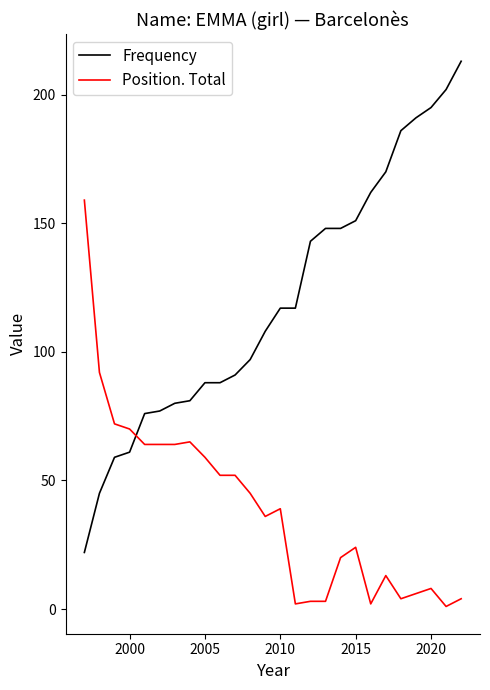

List the series in order of their overall mean, highest first.

Frequency, Position. Total